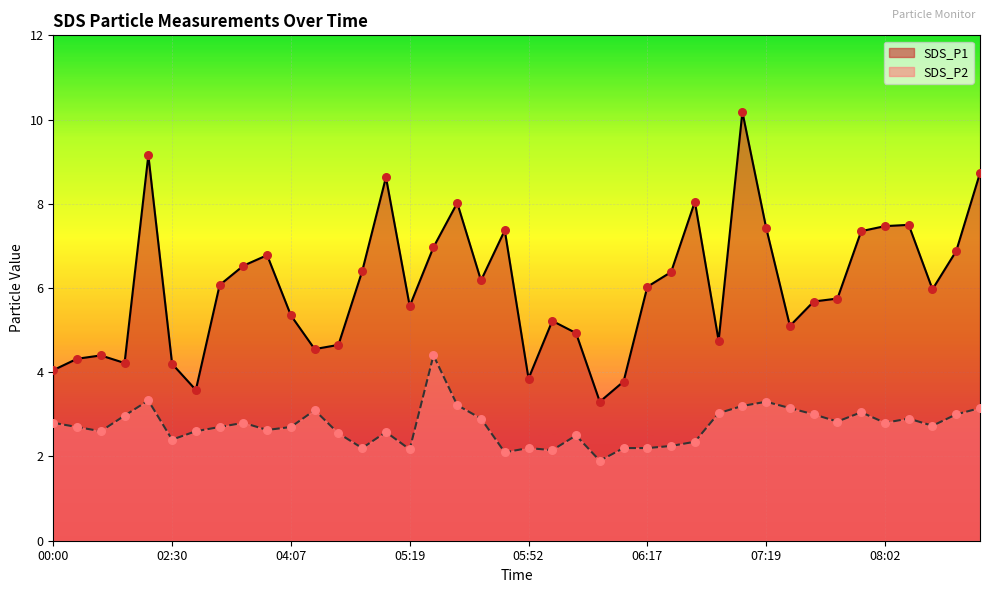

Is the value of SDS_P2 at 07:36 greater than the value of SDS_P1 at 08:16?

No